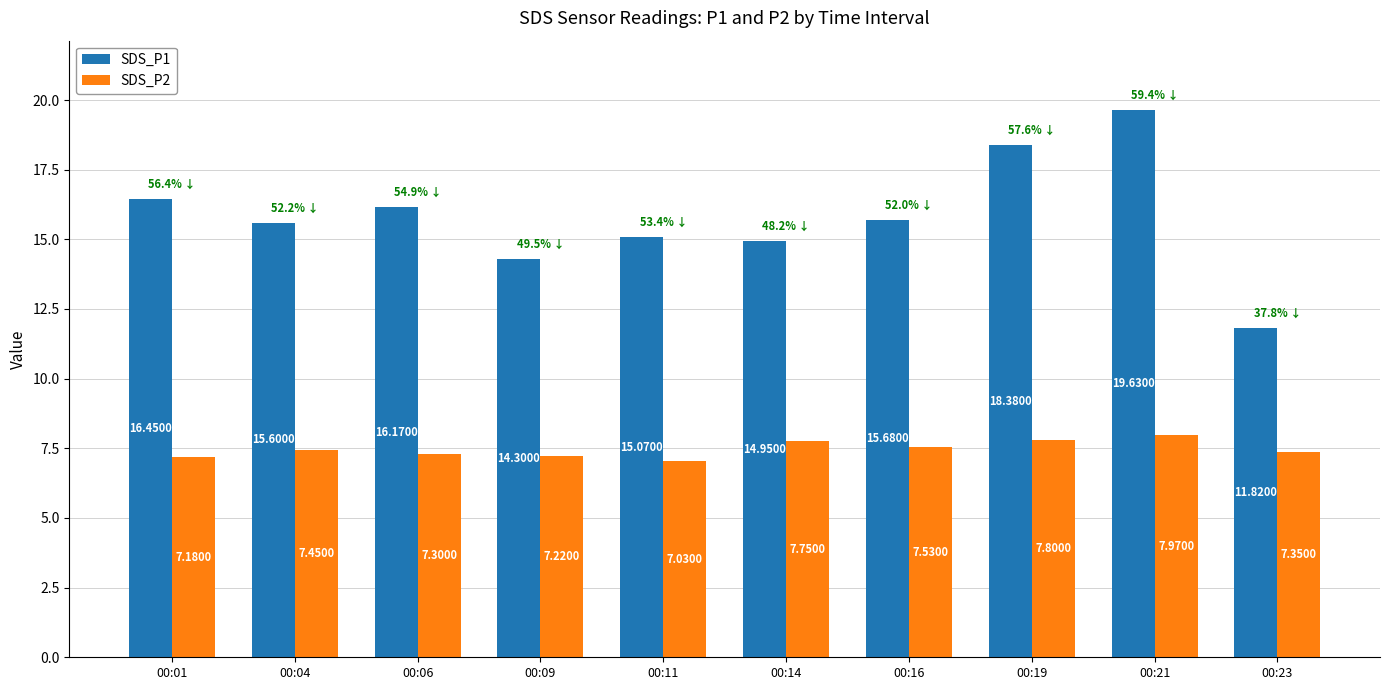

List the series in order of their overall mean, highest first.

SDS_P1, SDS_P2